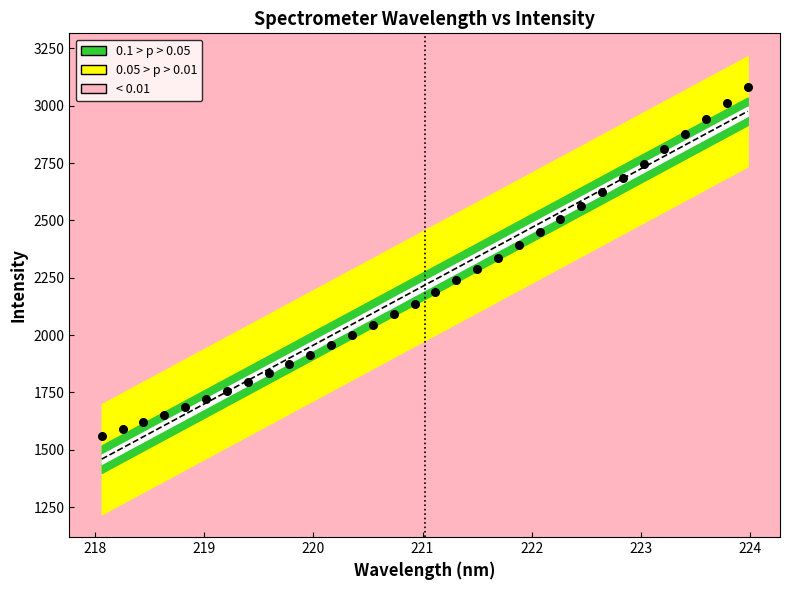

What is the range of X values (max minus min)?

5.9